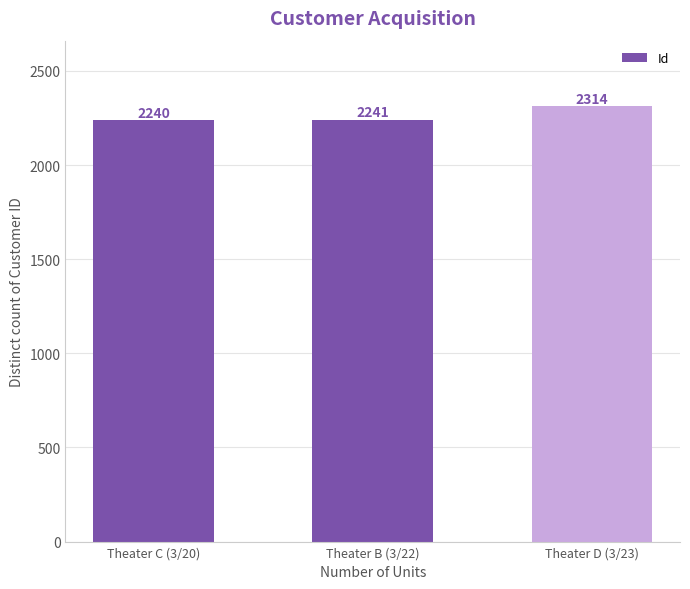

Is it true that the value at Theater C (3/20) is 3839?

False